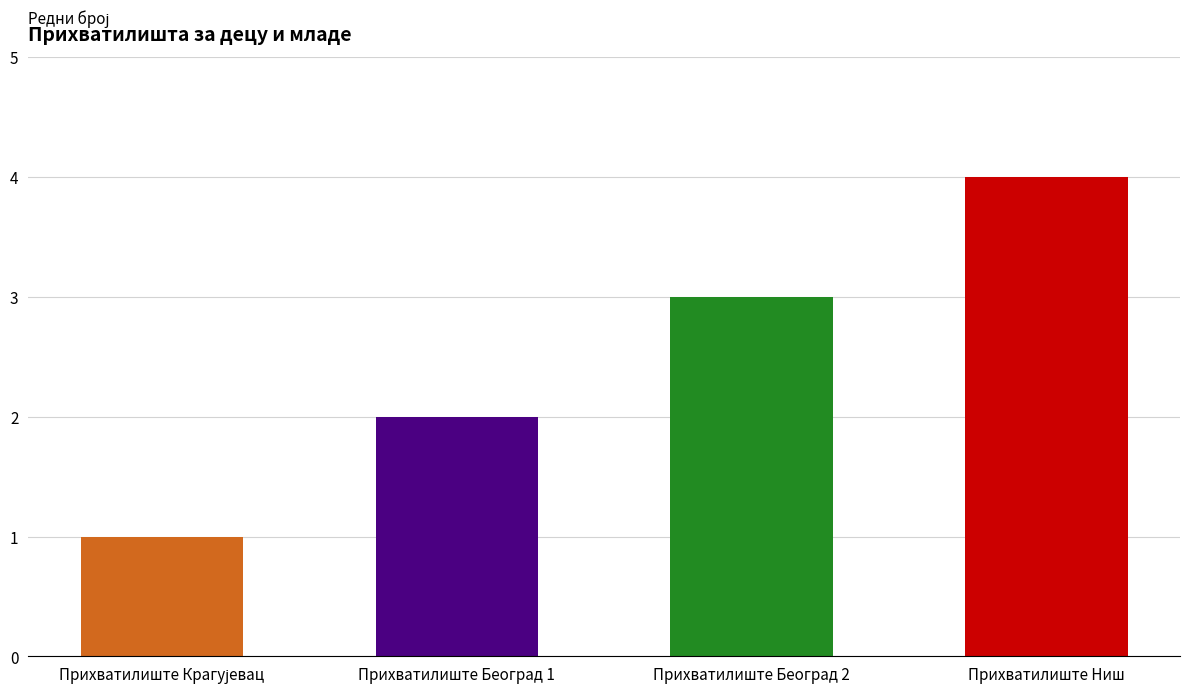

What position from the left is Прихватилиште Београд 2?

3